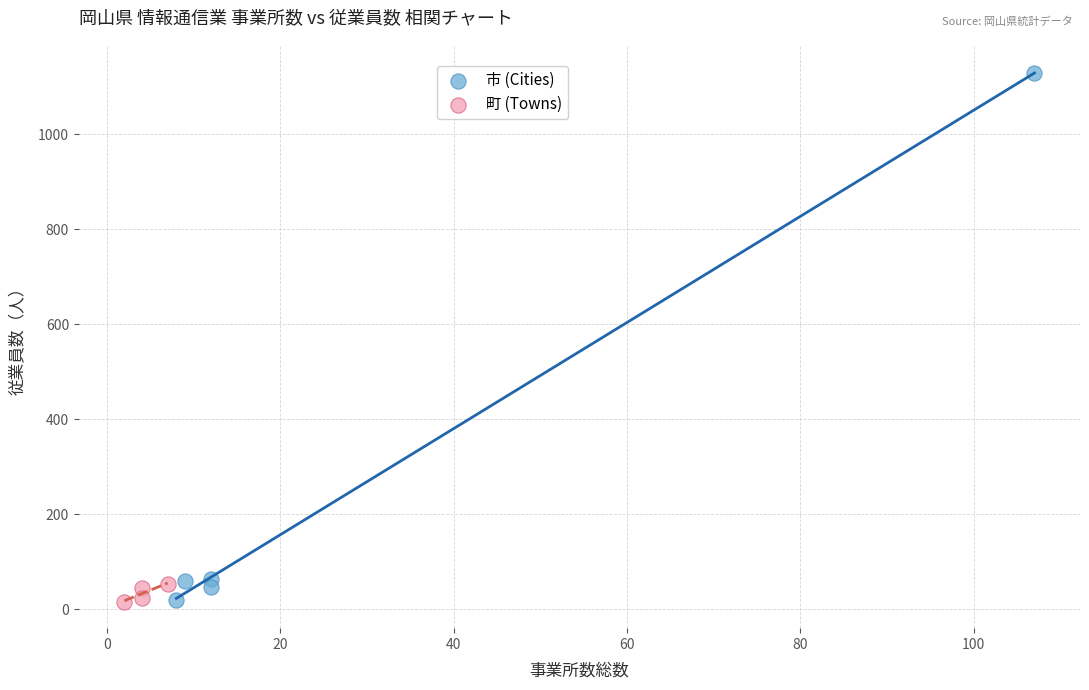

What are all the series names shown in the legend?

市 (Cities), 町 (Towns)